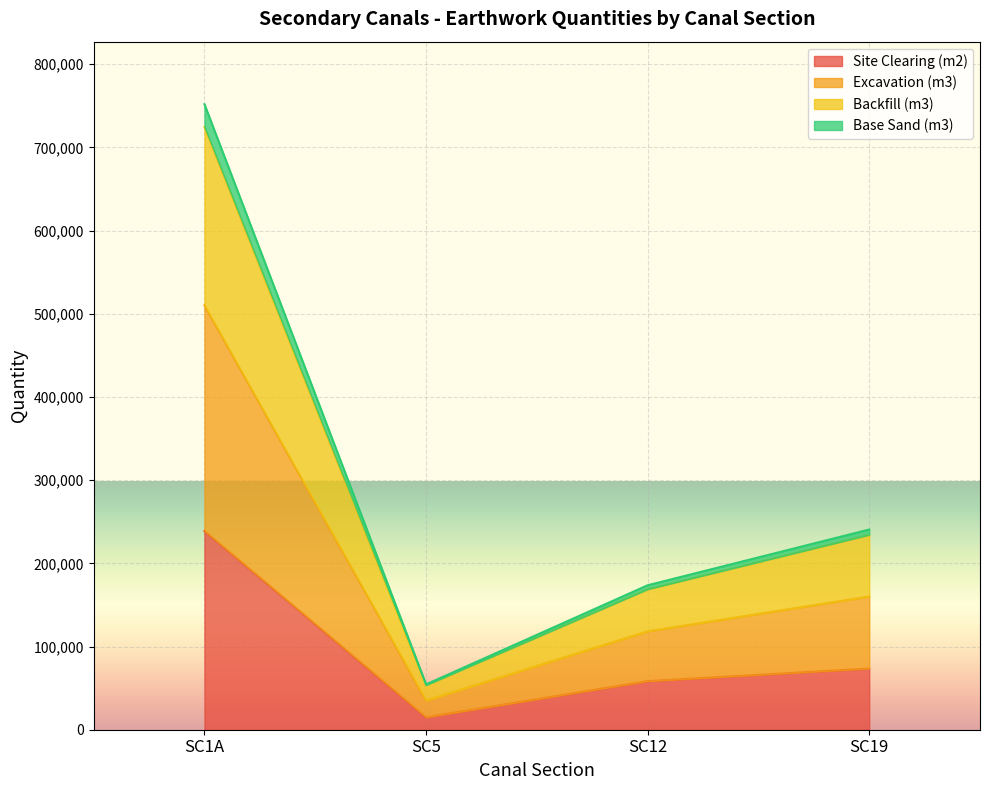

What is the highest value of the Site Clearing (m2) series?

238827.5